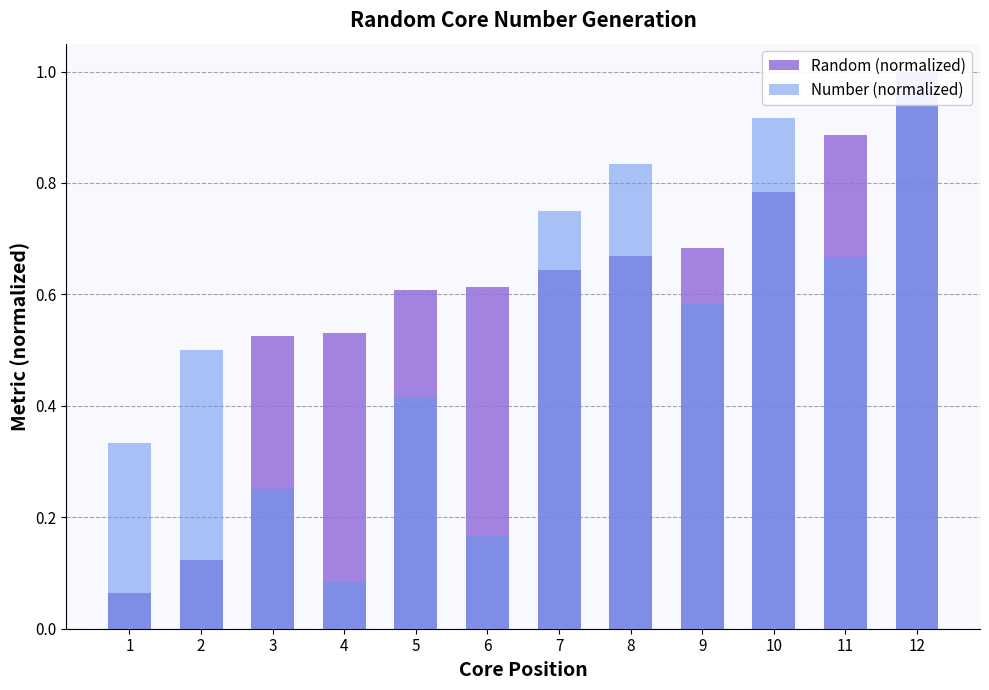

How many bars are there in total?

24